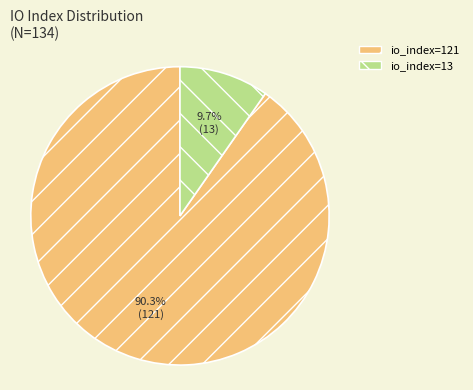

Which category has the biggest portion of the pie?

io_index=121